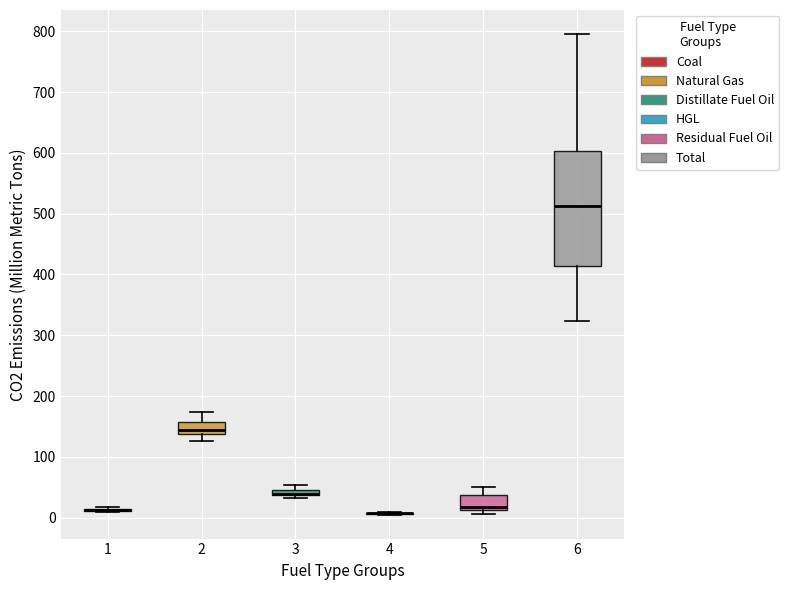

Which box is the tallest, from its lower edge to its upper edge?

6